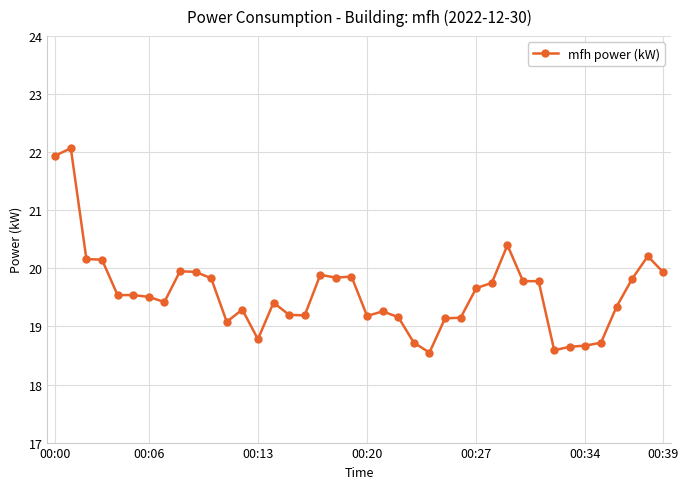

Is this an area chart (filled region under the line)?

No